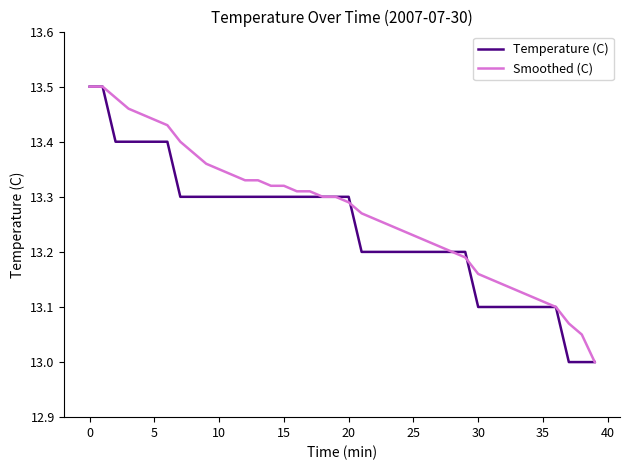

List the series in order of their overall mean, lowest first.

Temperature (C), Smoothed (C)